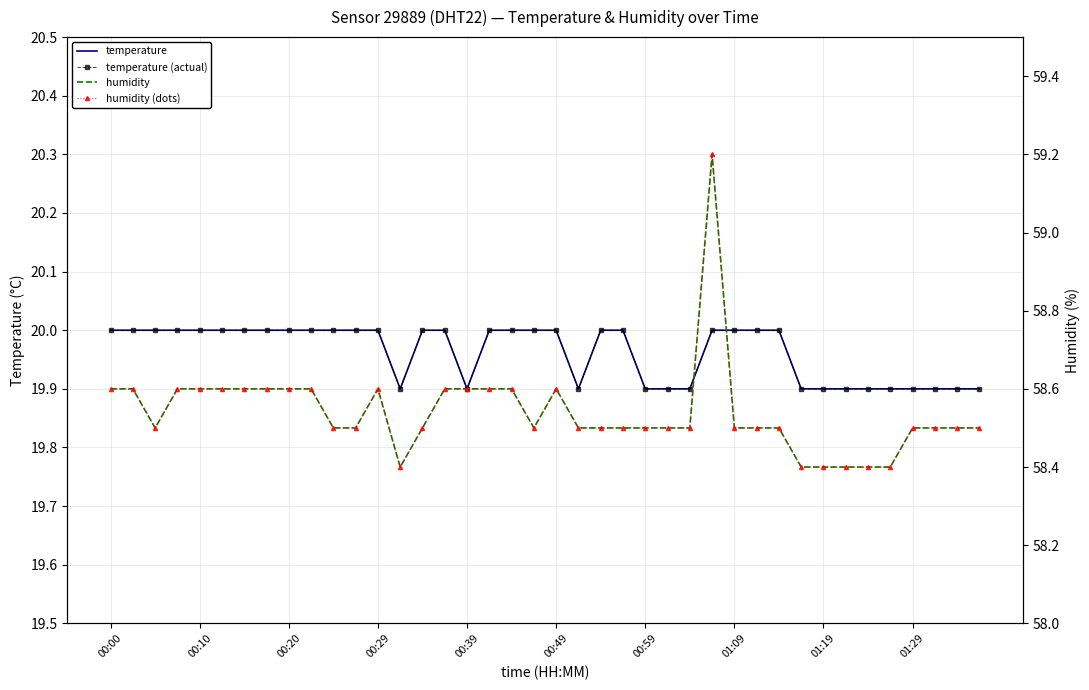

Is it true that temperature equals 4.1 at 13?

False